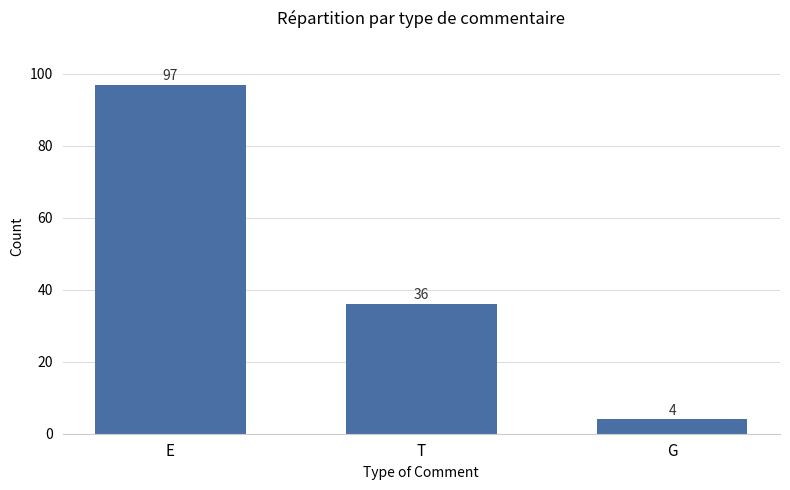

How many series are shown in this chart?

1